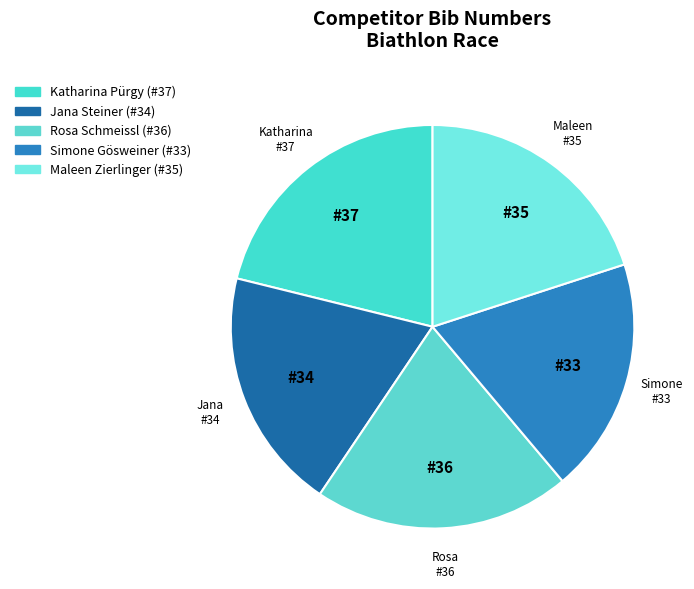

To the nearest percent, what is the average slice percentage?

20%